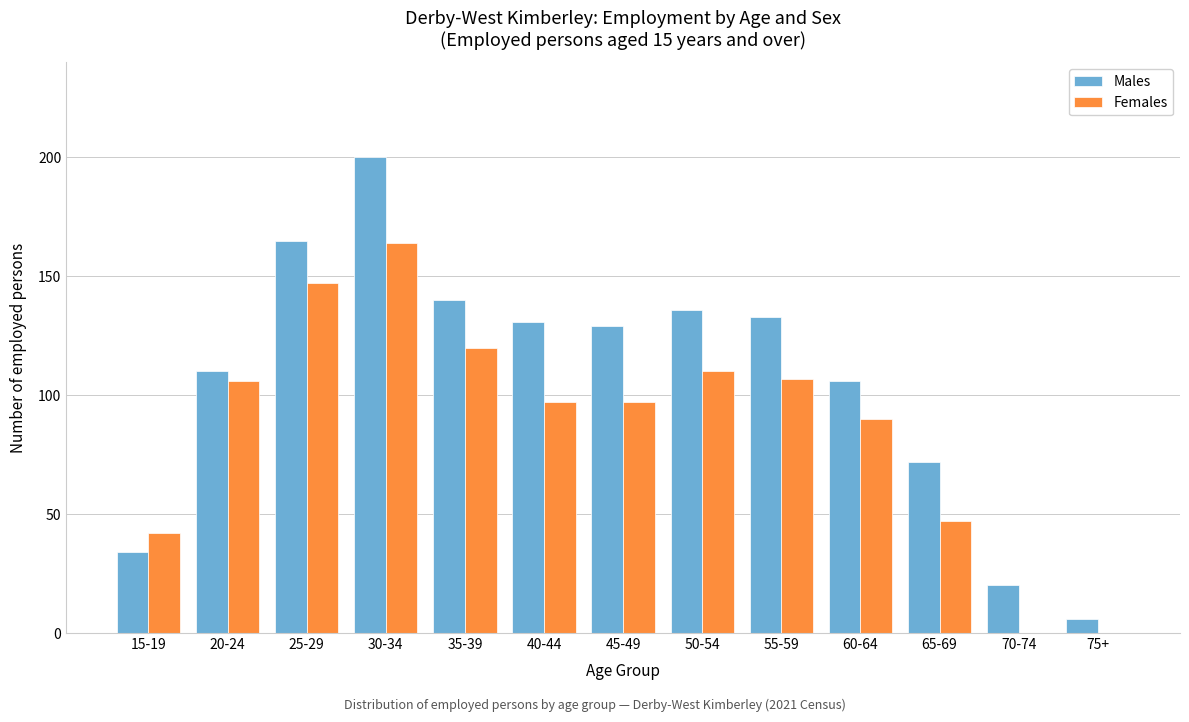

Reading right to left, what are all the values shown in this chart?

Males: 75+=6	70-74=20	65-69=72	60-64=106	55-59=133	50-54=136	45-49=129	40-44=131	35-39=140	30-34=200	25-29=165	20-24=110	15-19=34
Females: 75+=0	70-74=0	65-69=47	60-64=90	55-59=107	50-54=110	45-49=97	40-44=97	35-39=120	30-34=164	25-29=147	20-24=106	15-19=42